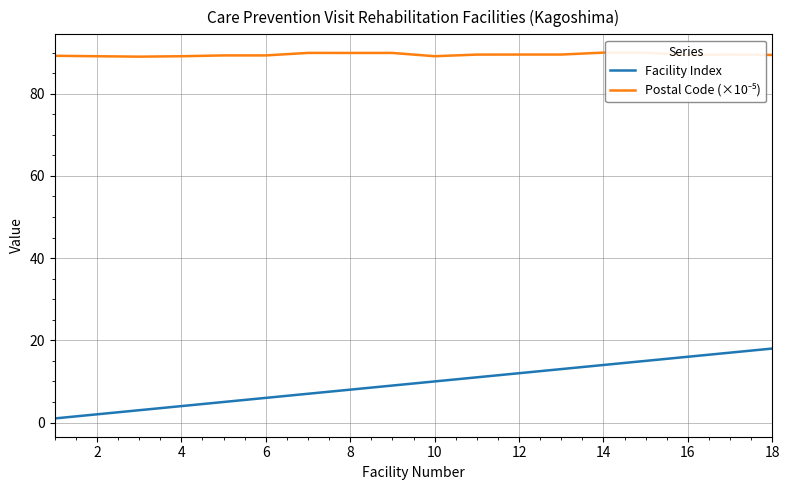

What is the difference between the second highest and minimum values in the Postal Code (×10⁻⁵) series?

1.0